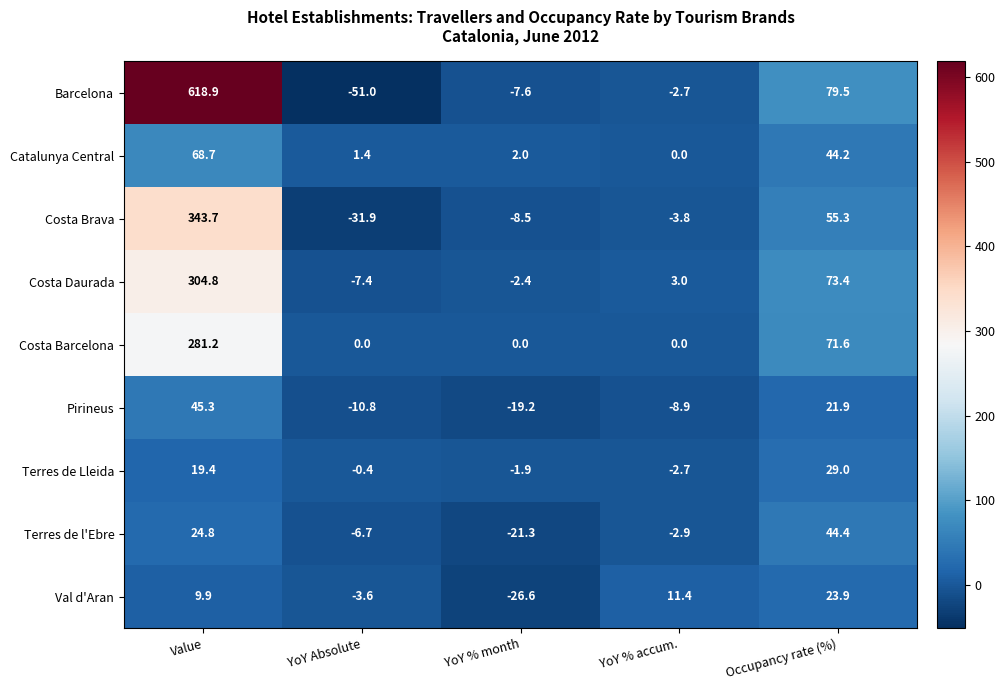

Is it true that Pirineus equals -19.2 at YoY % month?

True